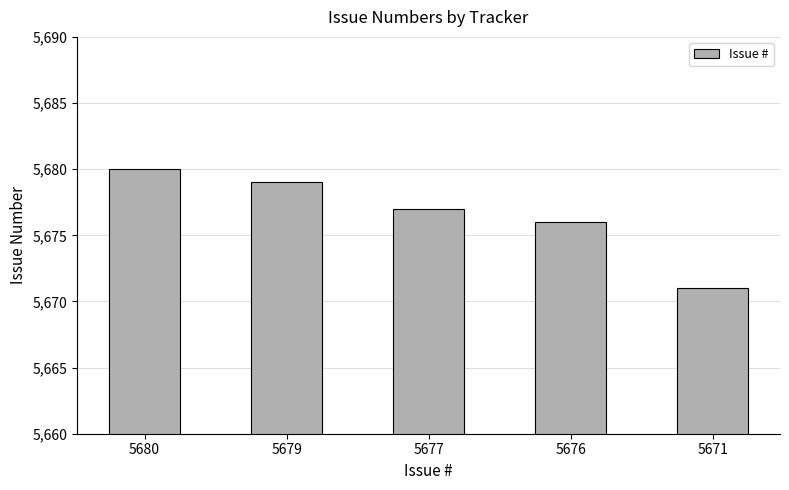

The value at 5677 is 2194. True or false?

False